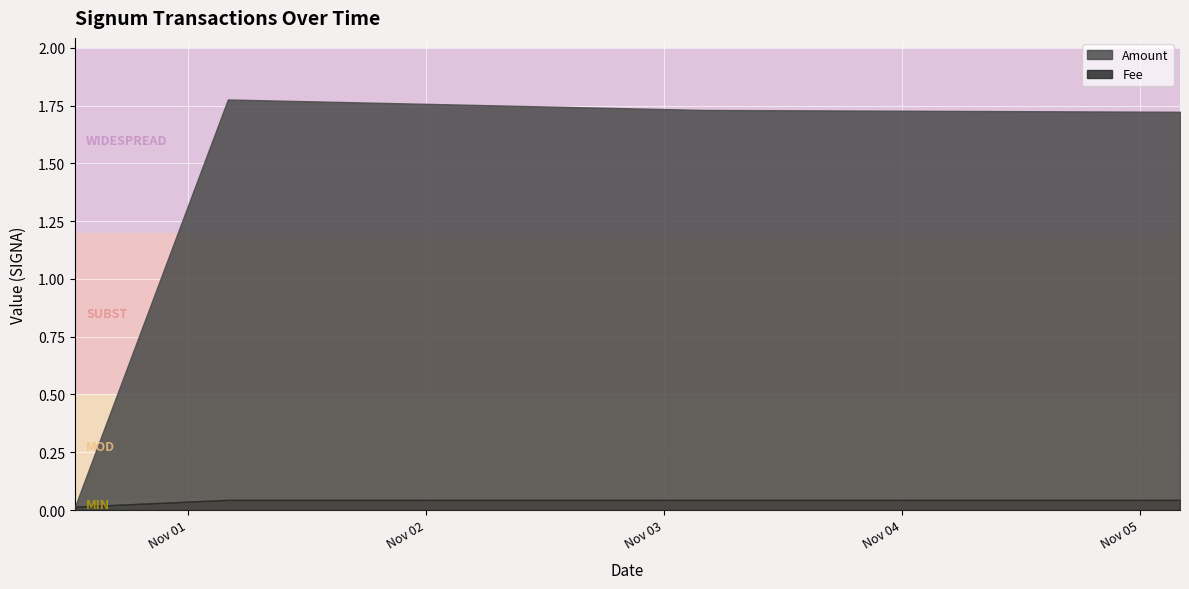

What is the spread (max minus min) of values at 2021-11-01 04:02:33?

1.7